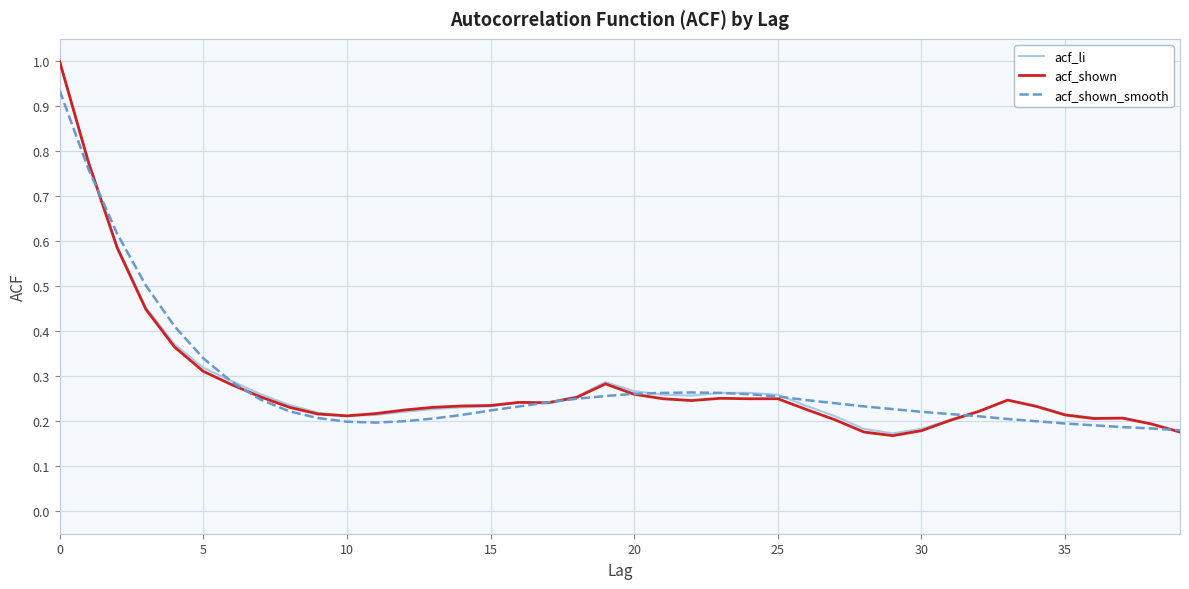

What is the greatest value displayed?

1.0